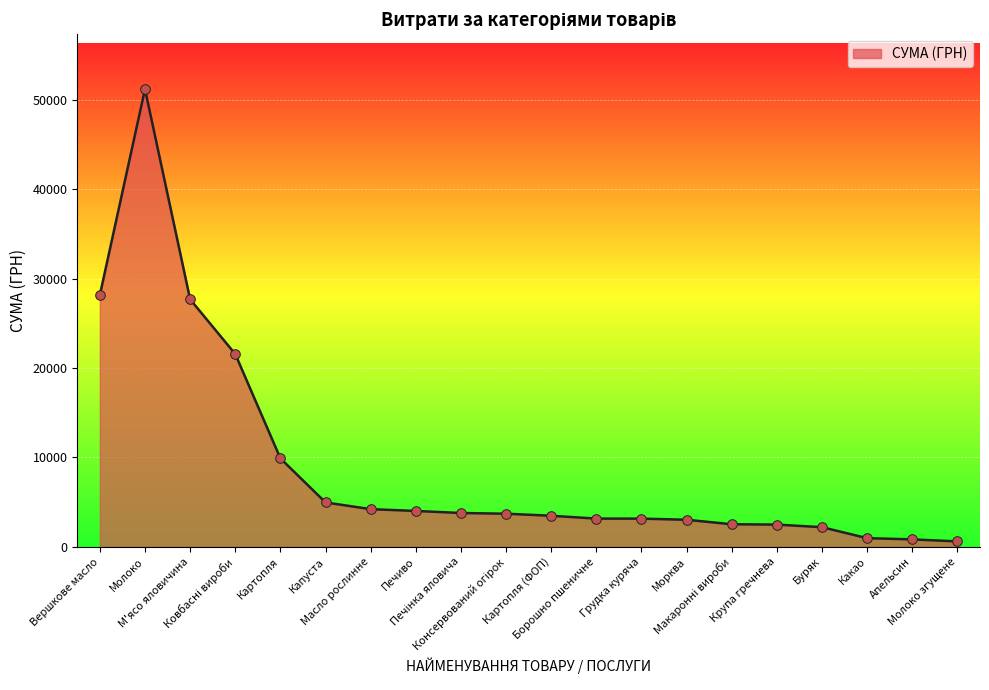

What is the greatest value displayed?

51204.7